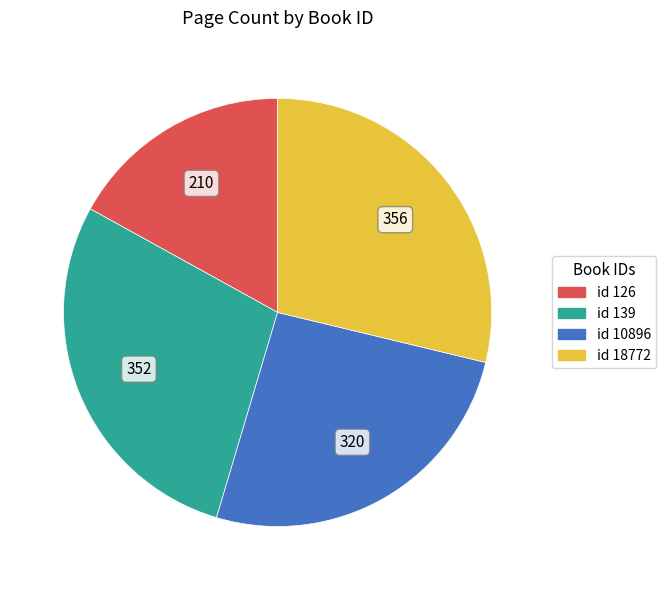

Does any single category account for the majority?

No